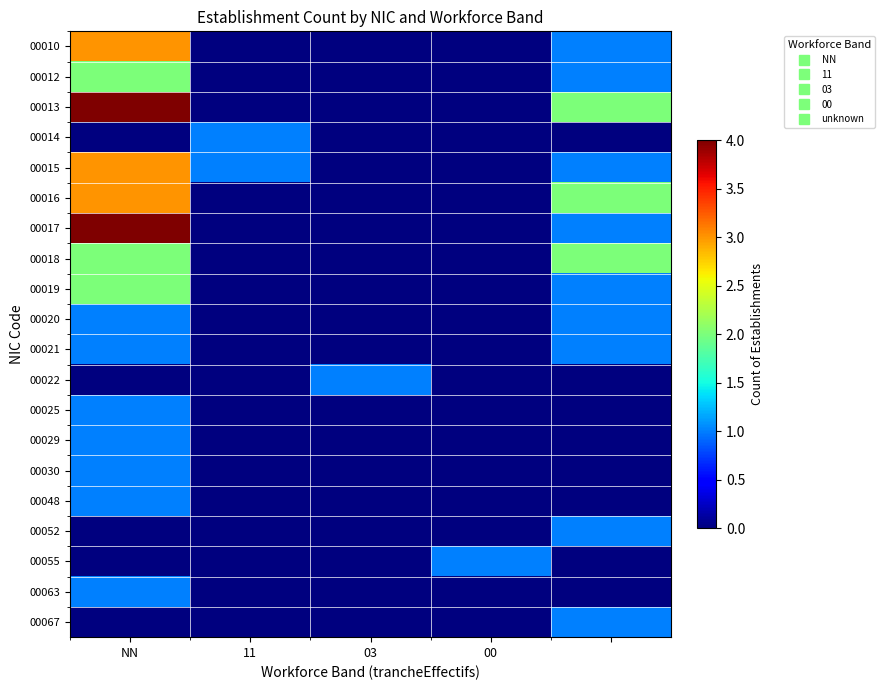

At which category does the chart reach its peak across all series?

NN